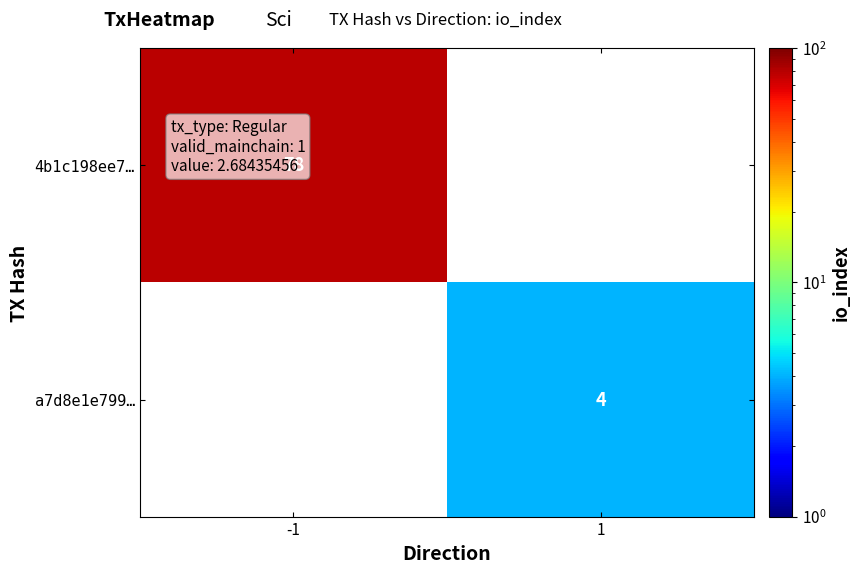

True or false: a7d8e1e799… has a value of 5.9 at 1.

False